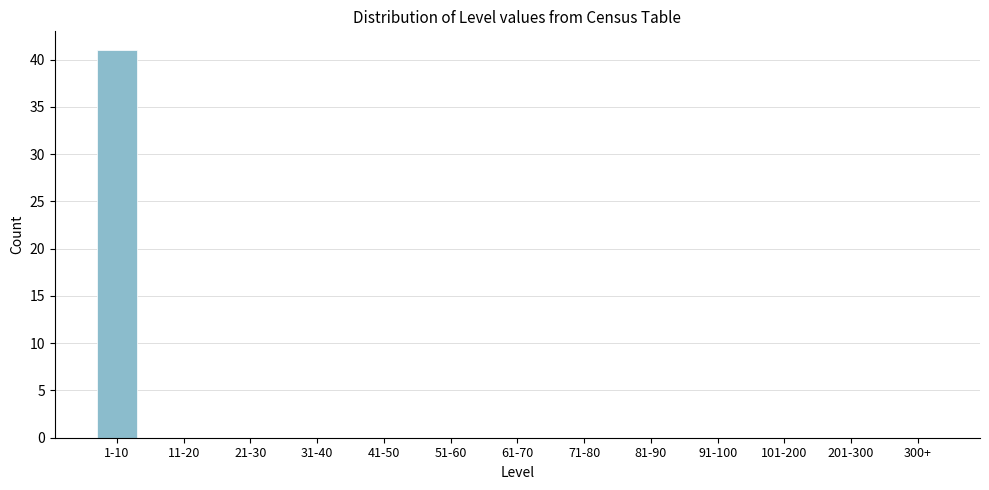

Reading right to left, extract all data points from this chart.

300+=0	201-300=0	101-200=0	91-100=0	81-90=0	71-80=0	61-70=0	51-60=0	41-50=0	31-40=0	21-30=0	11-20=0	1-10=41